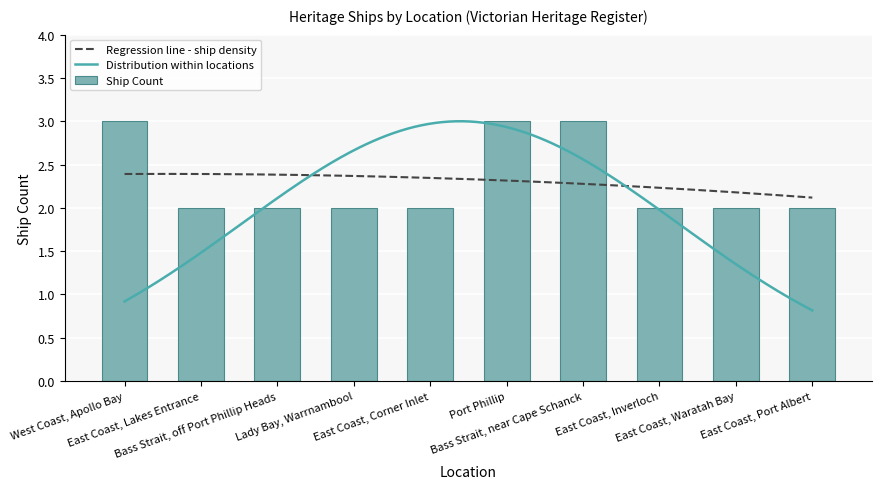

What is the average value?

2